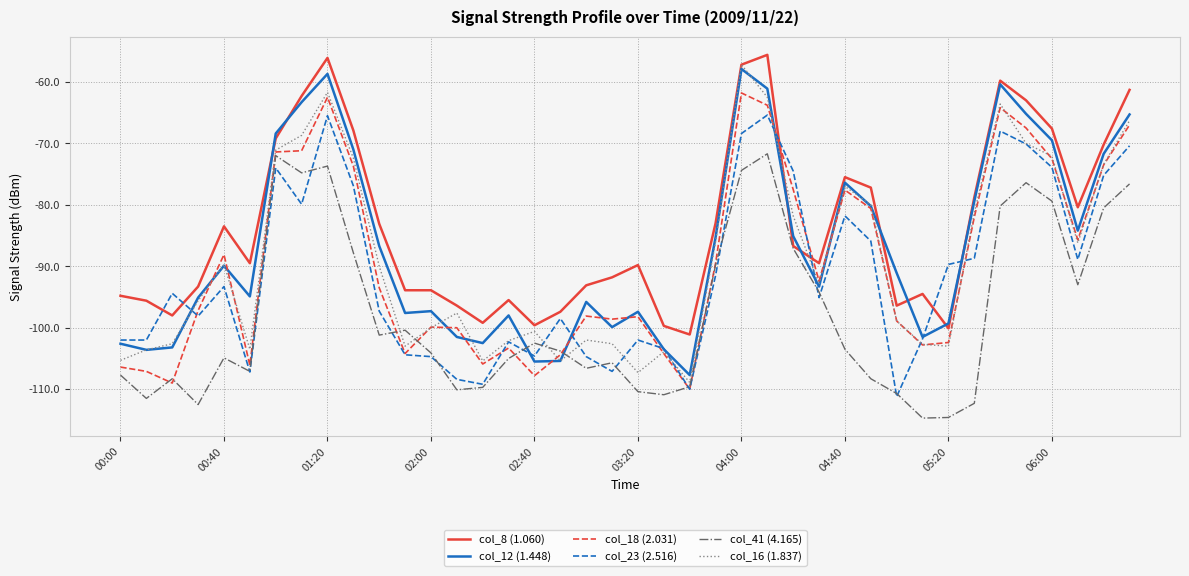

How many lines are shown in the chart?

6